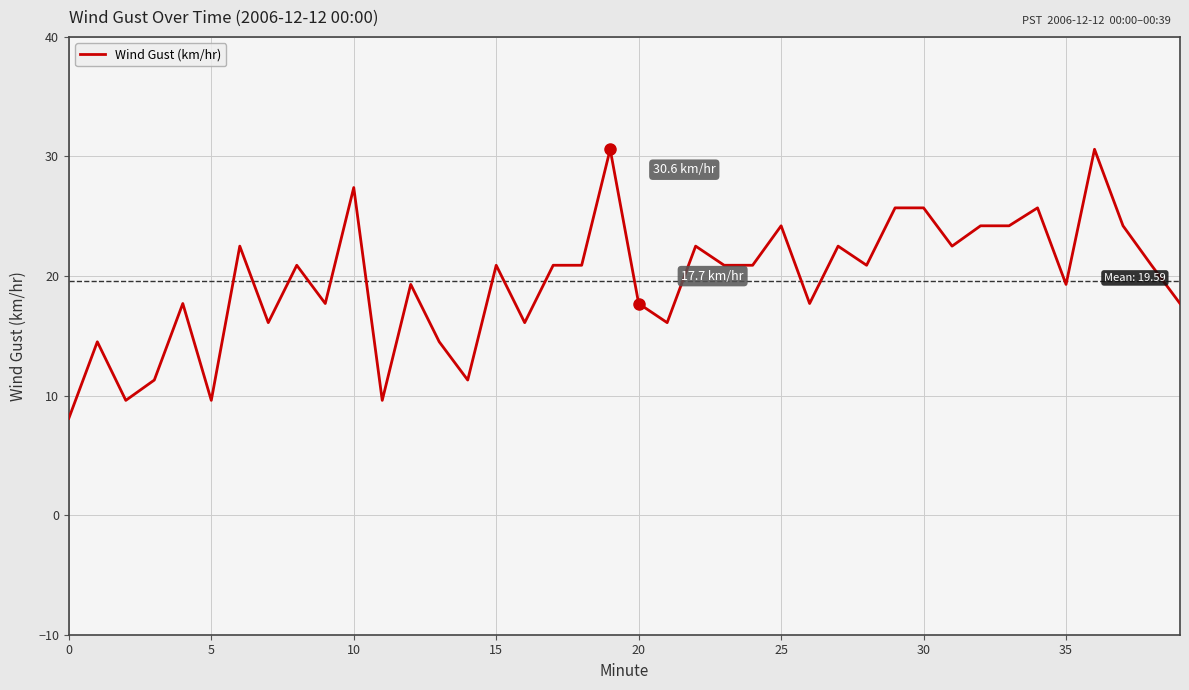

What is the greatest value displayed?

30.6